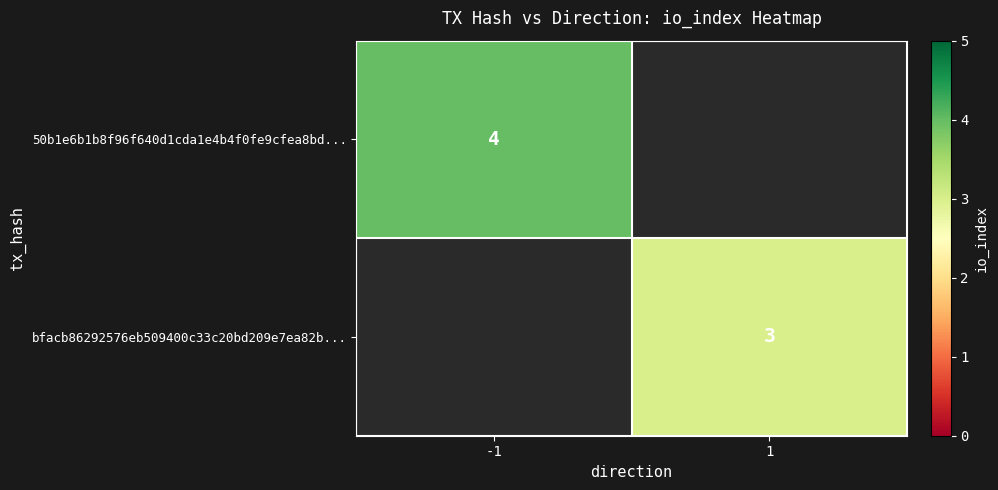

The 50b1e6b1b8f96f640d1cda1e4b4f0fe9cfea8bd... series shows 7.1 at -1. True or false?

False